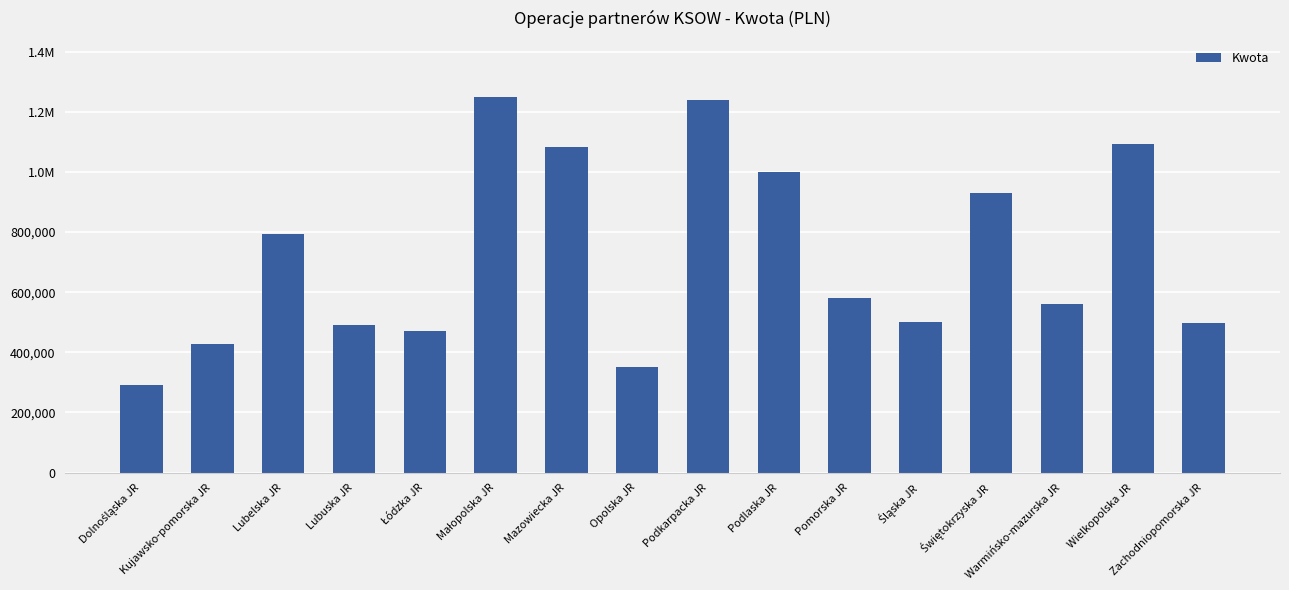

What is the sum of the values at Warmińsko-mazurska JR and Podlaska JR?

1560895.6